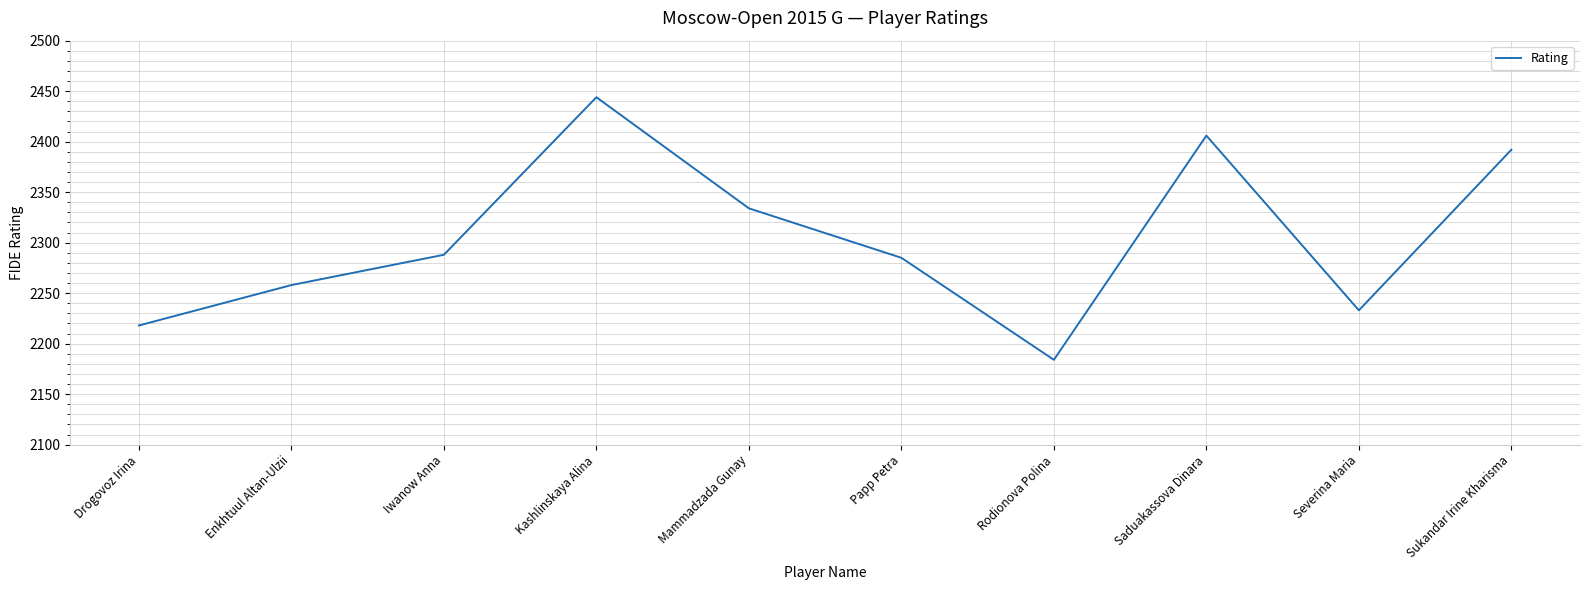

What is the difference between the maximum and minimum values?

260